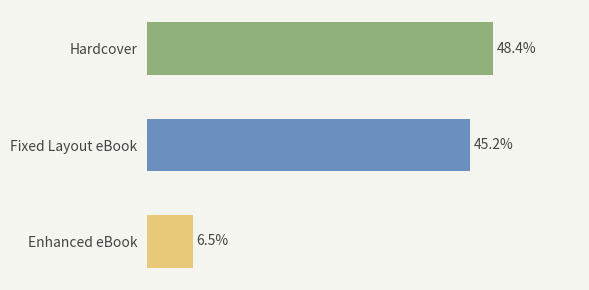

Rank the categories by value from lowest to highest.

Enhanced eBook, Fixed Layout eBook, Hardcover